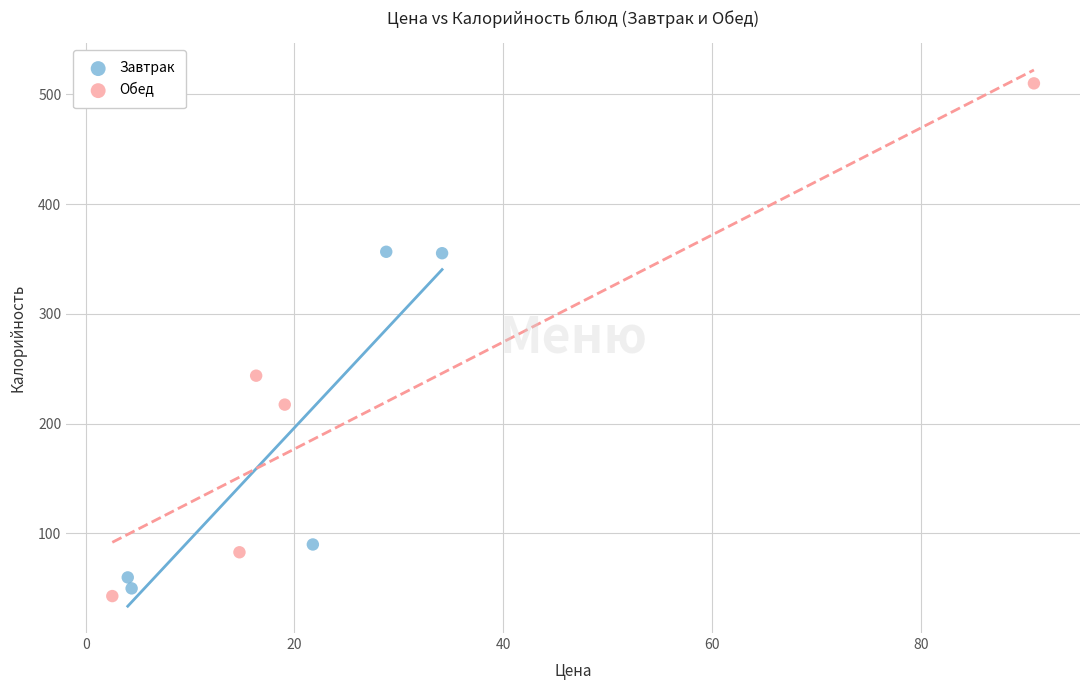

Which series has the widest spread of Y values?

Обед